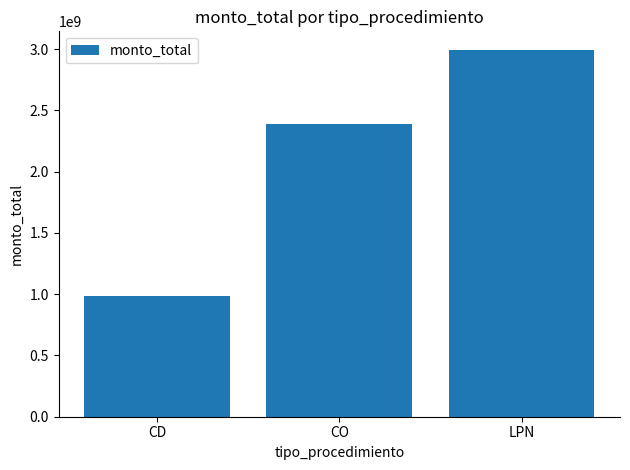

List the labels in order of value, smallest first.

CD, CO, LPN